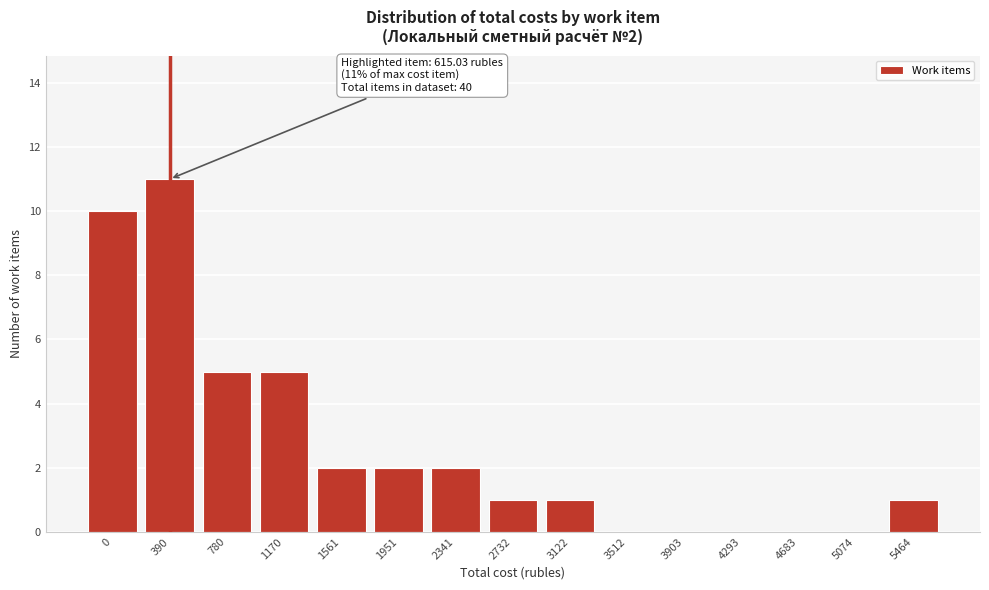

What is the sum of all values?

40